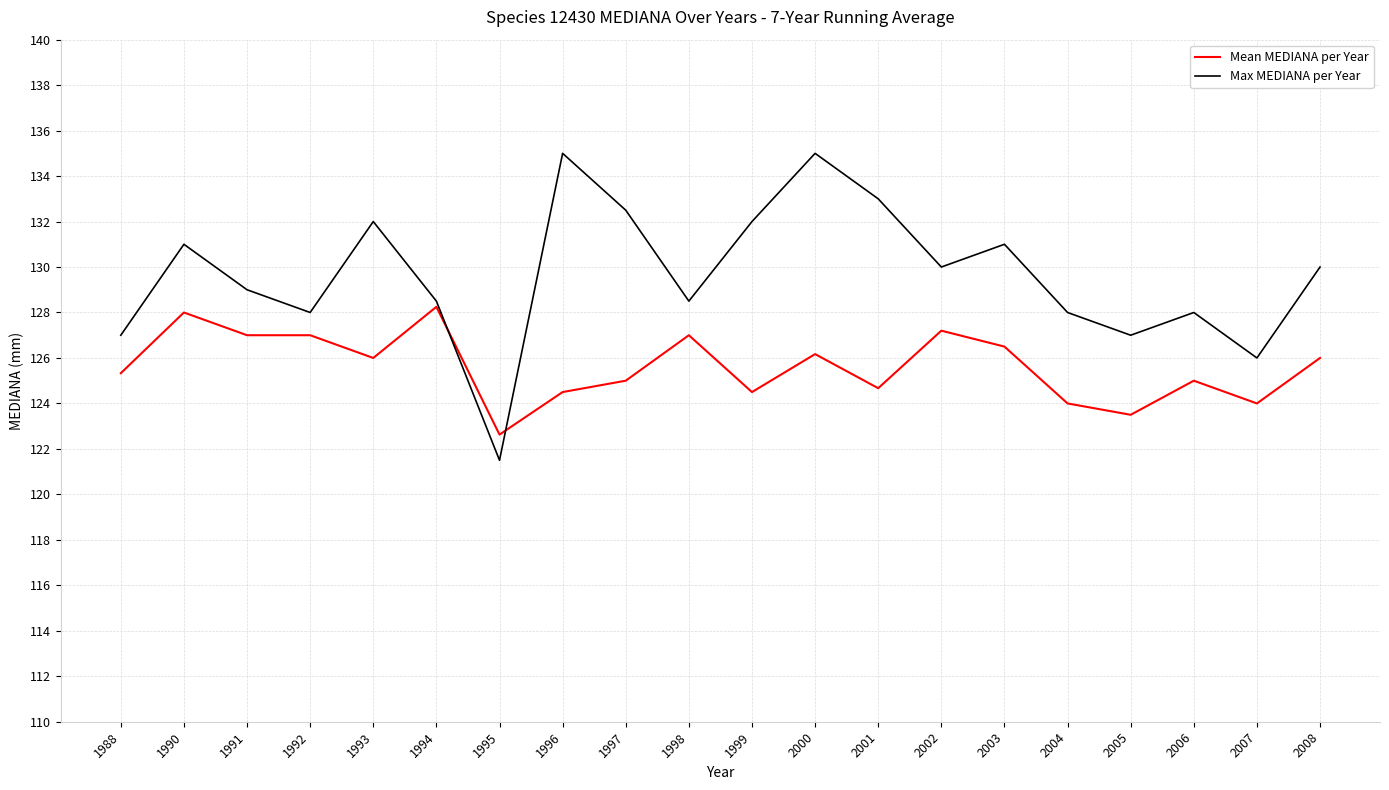

Rank the series at 1996 from highest to lowest value.

Max MEDIANA per Year, Mean MEDIANA per Year